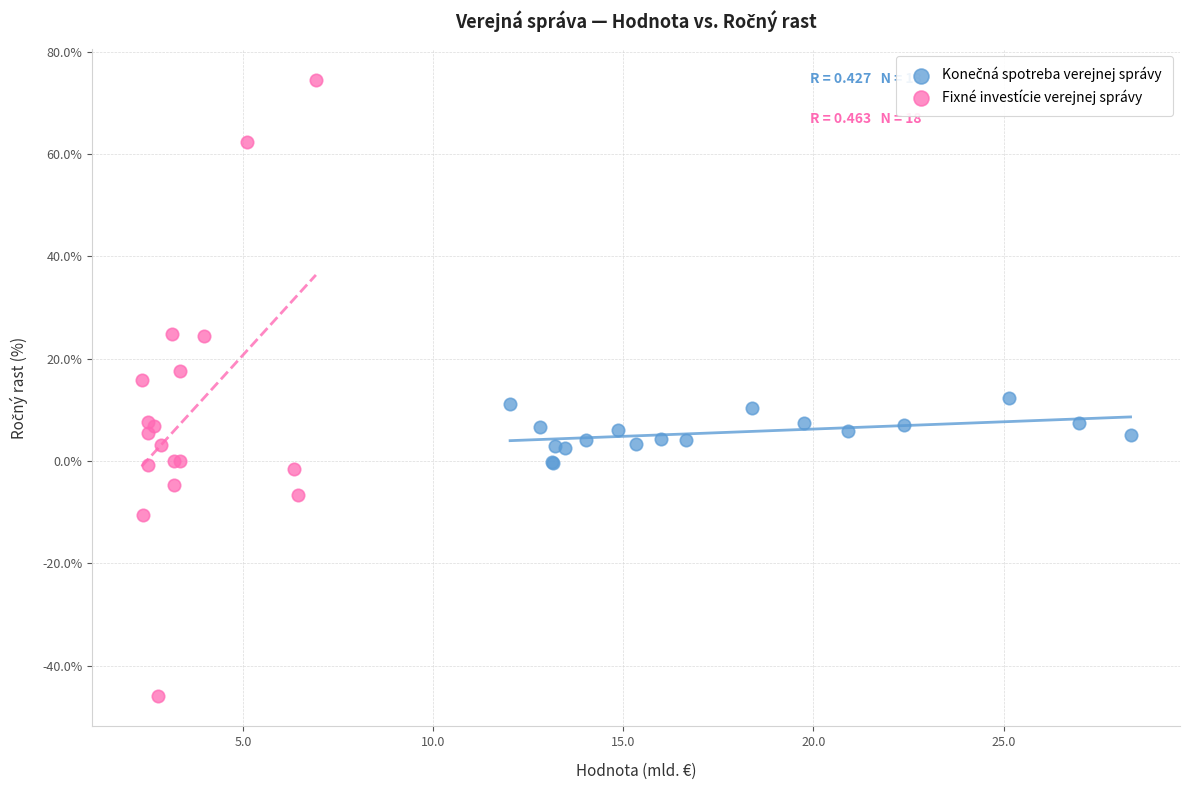

Which series reaches the minimum Y coordinate?

Fixné investície verejnej správy